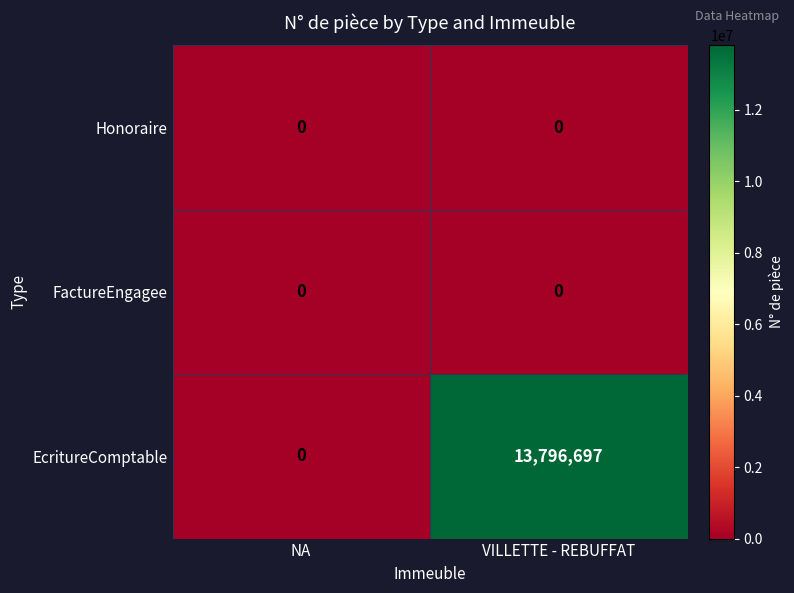

The FactureEngagee series shows 0 at NA. True or false?

True